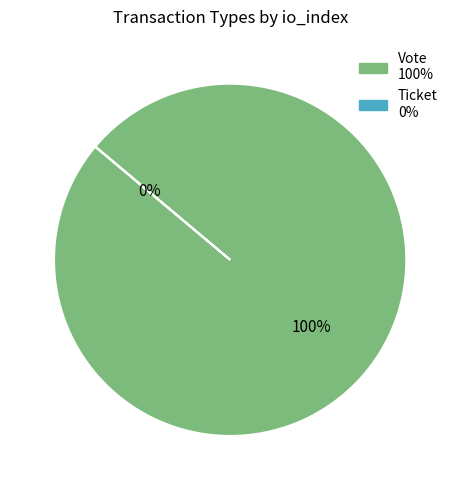

To the nearest percent, what portion does Vote represent?

100%